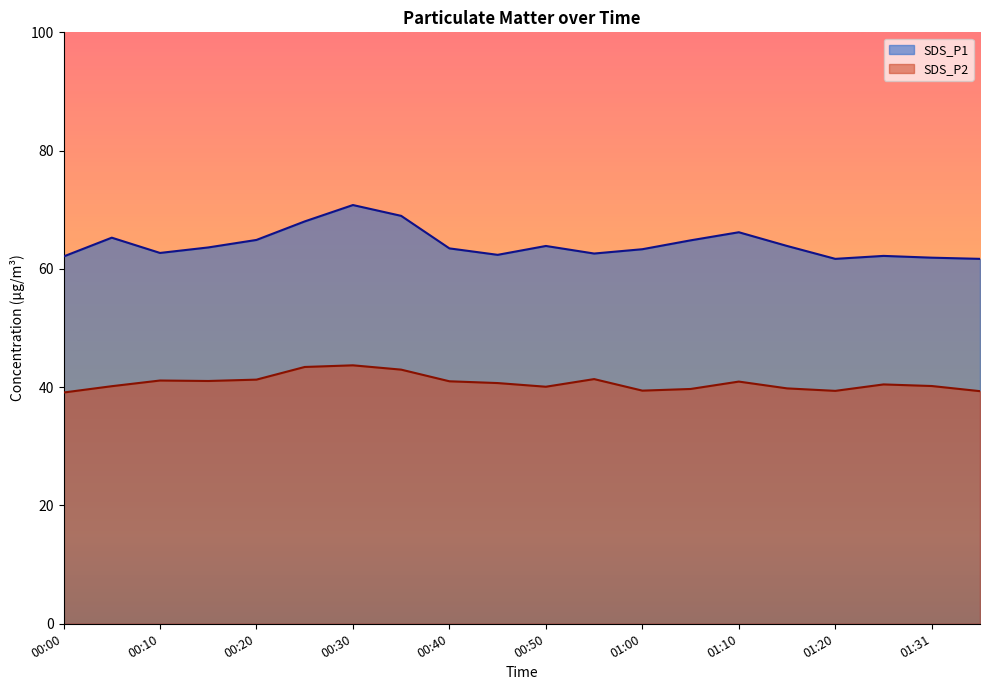

The value of SDS_P1 at 01:15 is 63.9. True or false?

True